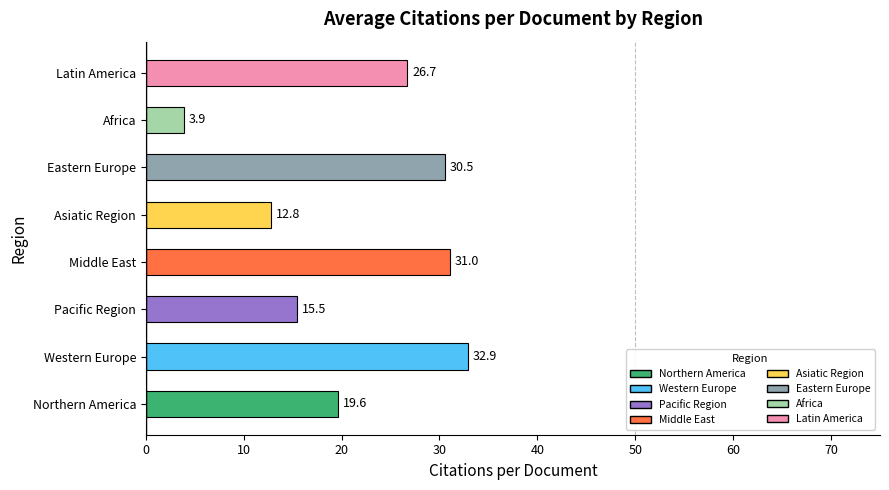

Reading bottom to top, list all the values displayed in this chart.

Northern America=19.6	Western Europe=32.9	Pacific Region=15.5	Middle East=31.0	Asiatic Region=12.8	Eastern Europe=30.5	Africa=3.9	Latin America=26.7